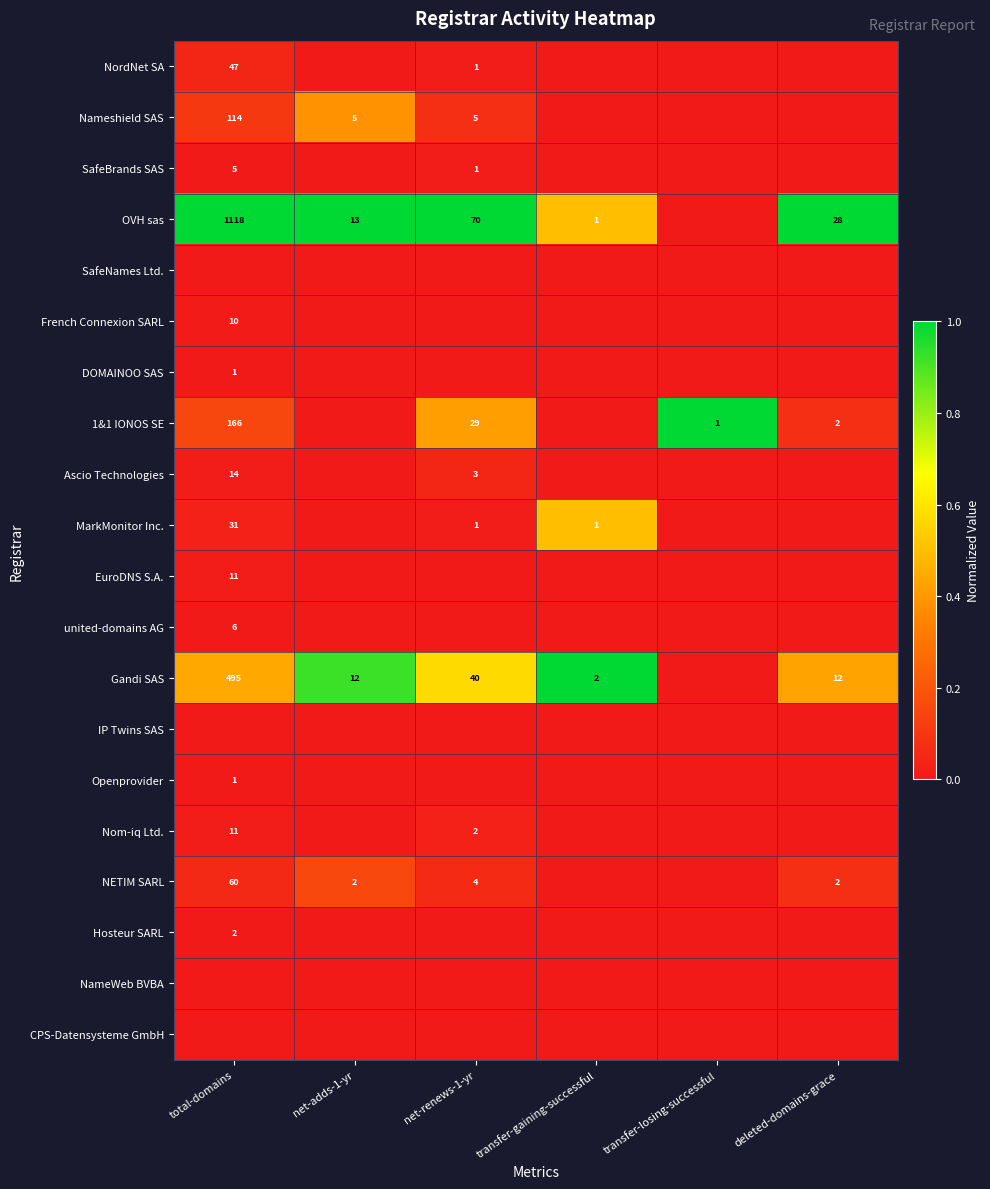

True or false: EuroDNS S.A. has a value of 17 at total-domains.

False